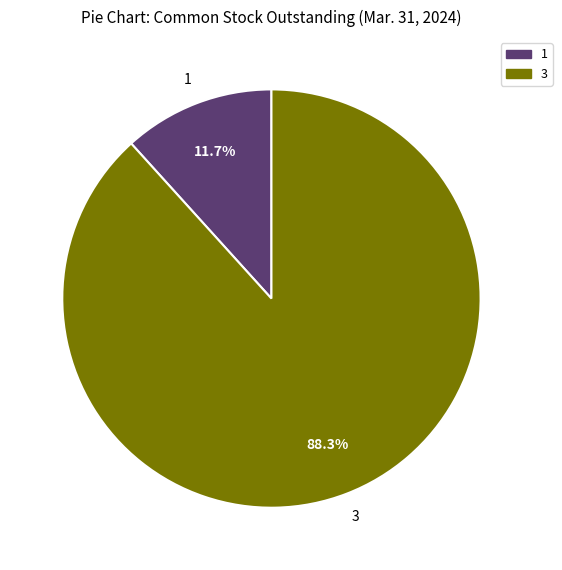

Rank the categories by value from highest to lowest.

3, 1